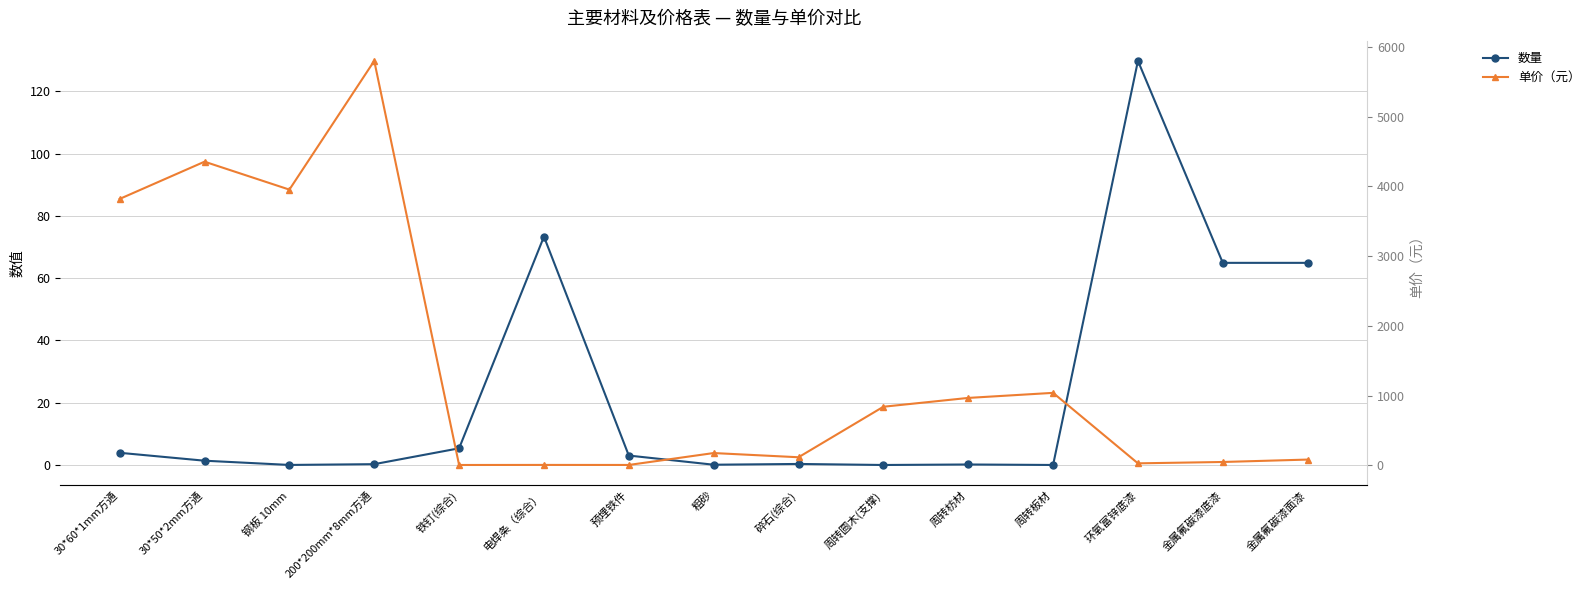

Reading left to right, extract all data points from this chart.

数量: 3.9	1.4	0.0	0.3	5.4	73.3	3.0	0.1	0.3	0.0	0.2	0.0	129.8	64.9	64.9
单价（元）: 3820.6	4354.6	3954.0	5800.0	5.6	6.5	6.0	176.7	116.5	840.7	967.3	1039.8	29.2	48.7	83.2